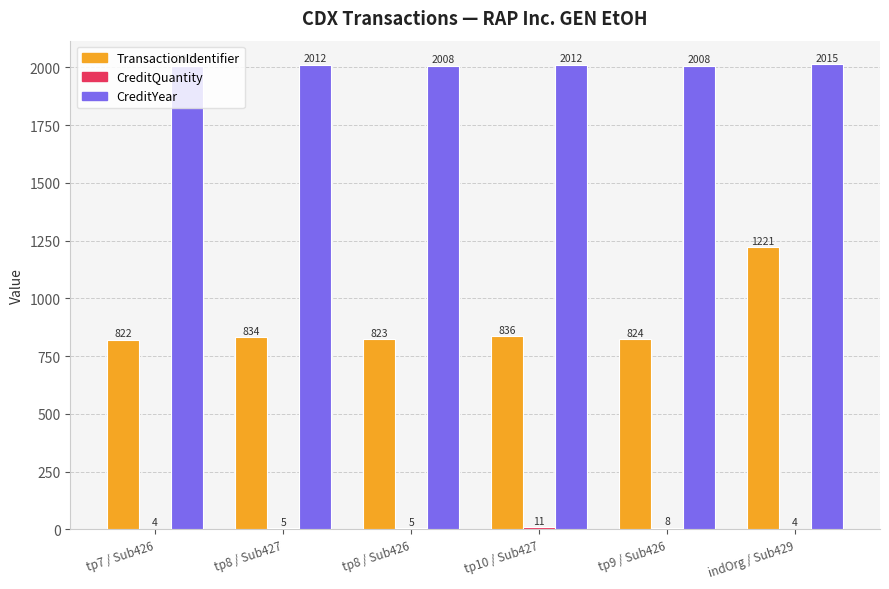

What is the approximate value of CreditYear at tp9 / Sub426?

2008